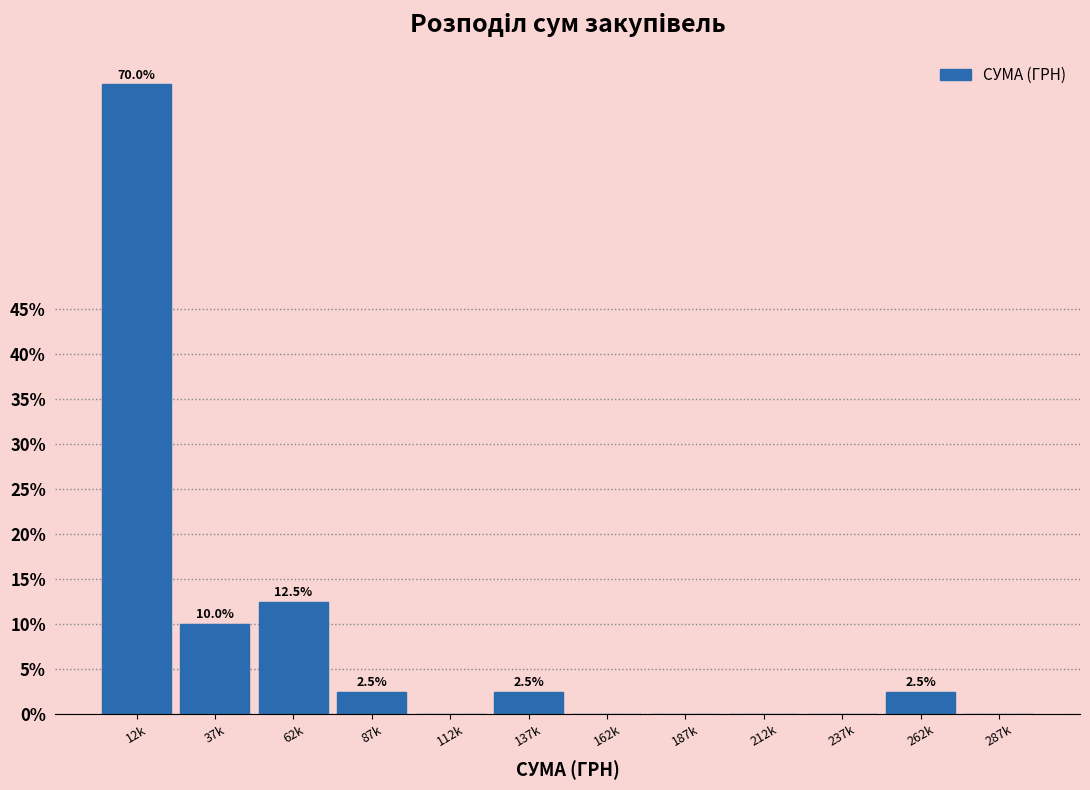

Reading left to right, extract all data points from this chart.

12k=70.0	37k=10.0	62k=12.5	87k=2.5	112k=0.0	137k=2.5	162k=0.0	187k=0.0	212k=0.0	237k=0.0	262k=2.5	287k=0.0